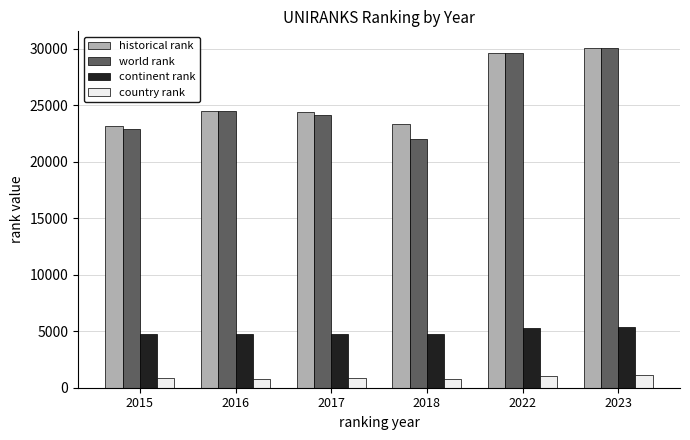

Where is historical rank nearest to the value 26596?

2016